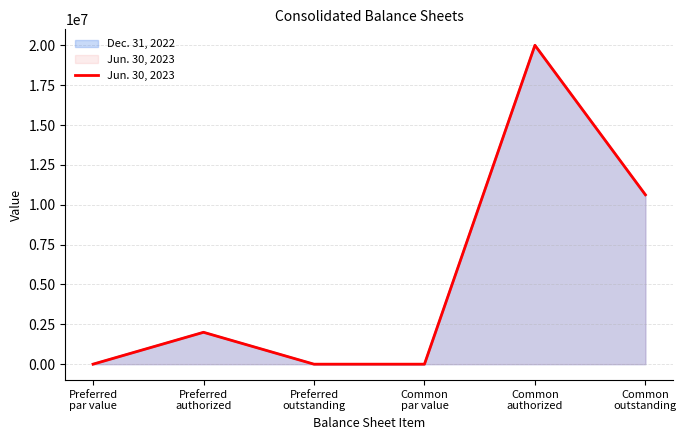

List the labels in order of value, largest first.

Common
authorized, Common
outstanding, Preferred
authorized, Preferred
par value, Common
par value, Preferred
outstanding